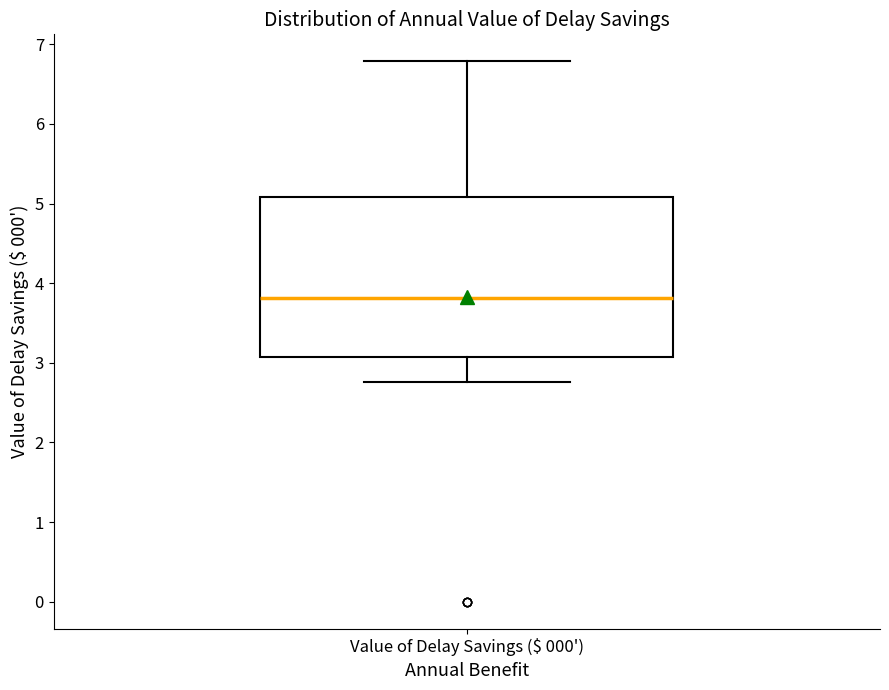

Read this box plot against the y-axis: the position of the median line, the range covered by the box, and the ends of both whiskers. The values are not printed on the chart, so give them approximately, as read against the axis.

median 3.8, box 3.1 to 5.1, whiskers 2.8 to 6.8